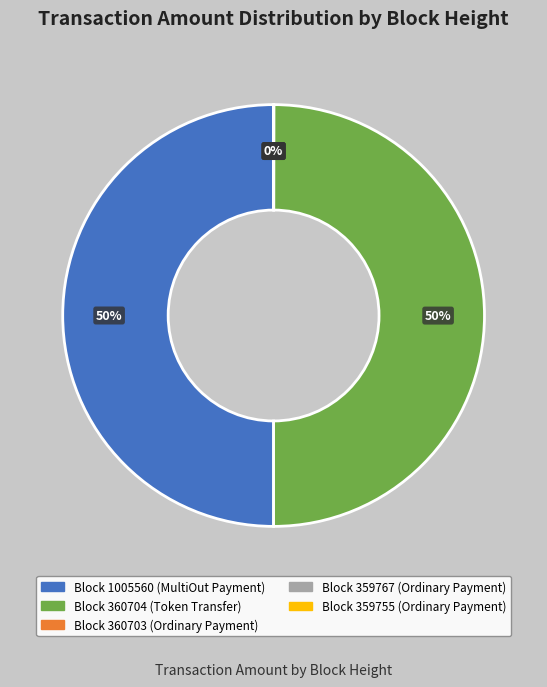

What percentage do 1005560 and 360704 together represent?

100.0%